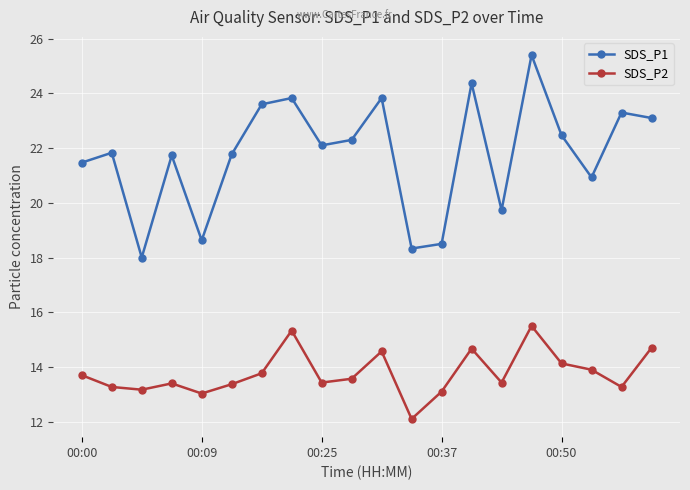

What is the lowest value of the SDS_P2 series?

12.1